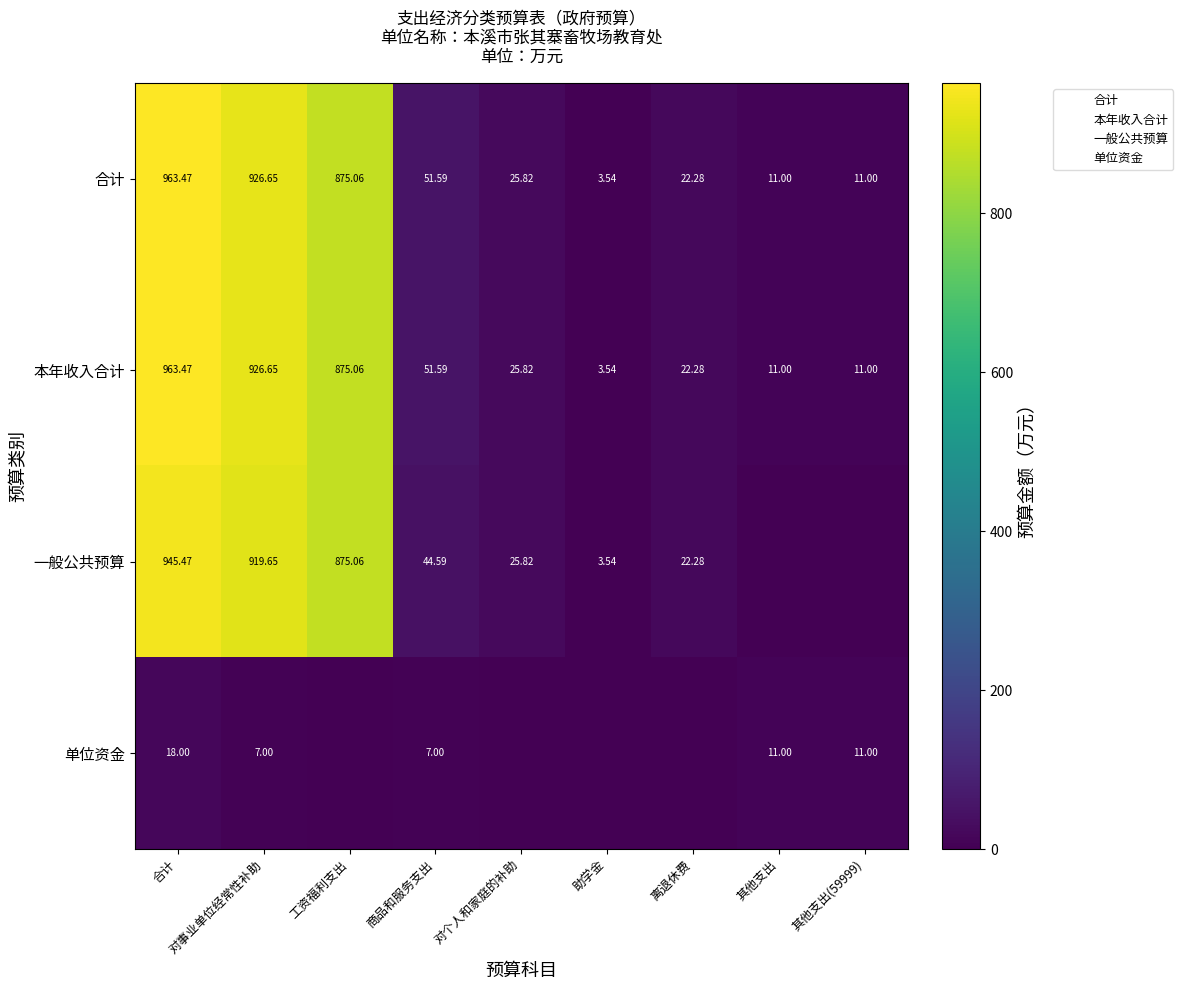

At which category does the chart reach its peak across all series?

合计